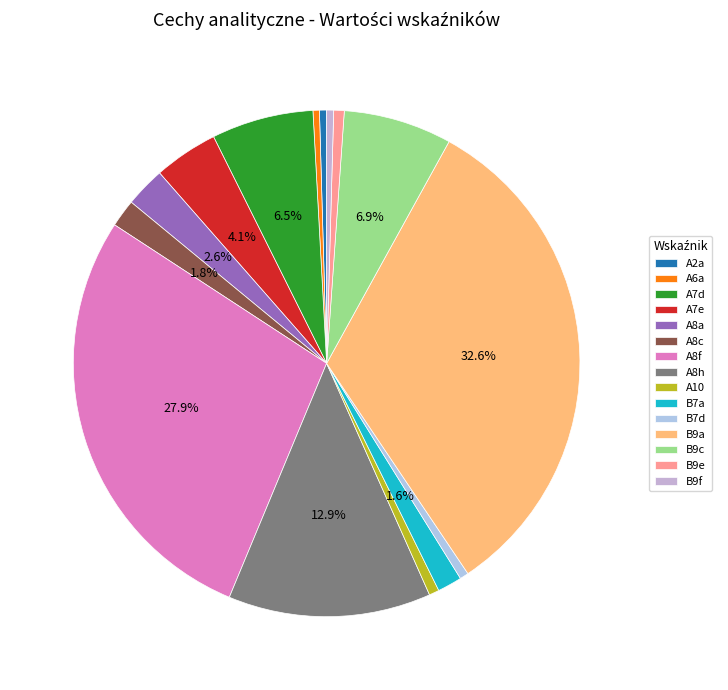

Count the number of slices in the pie.

15